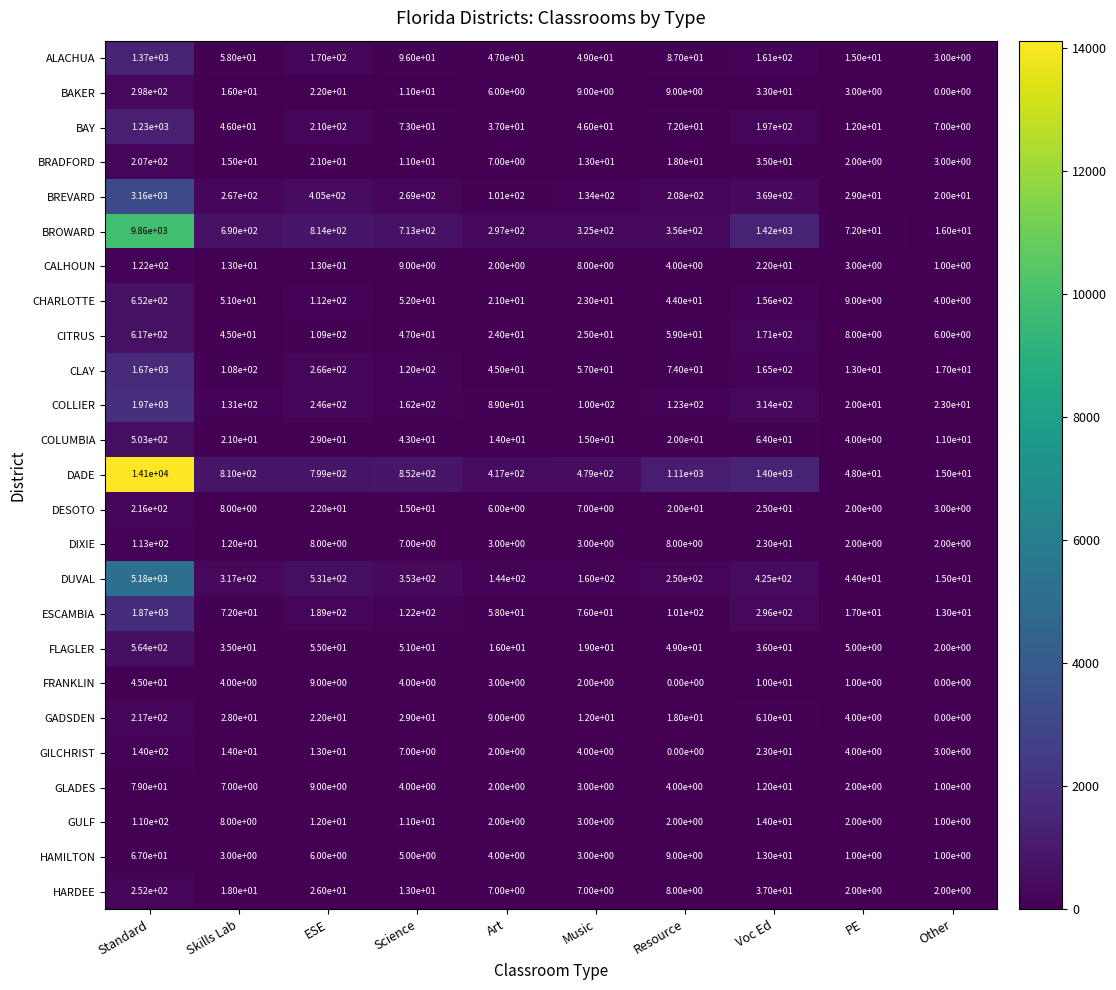

The value of HARDEE at Standard is 252. True or false?

True